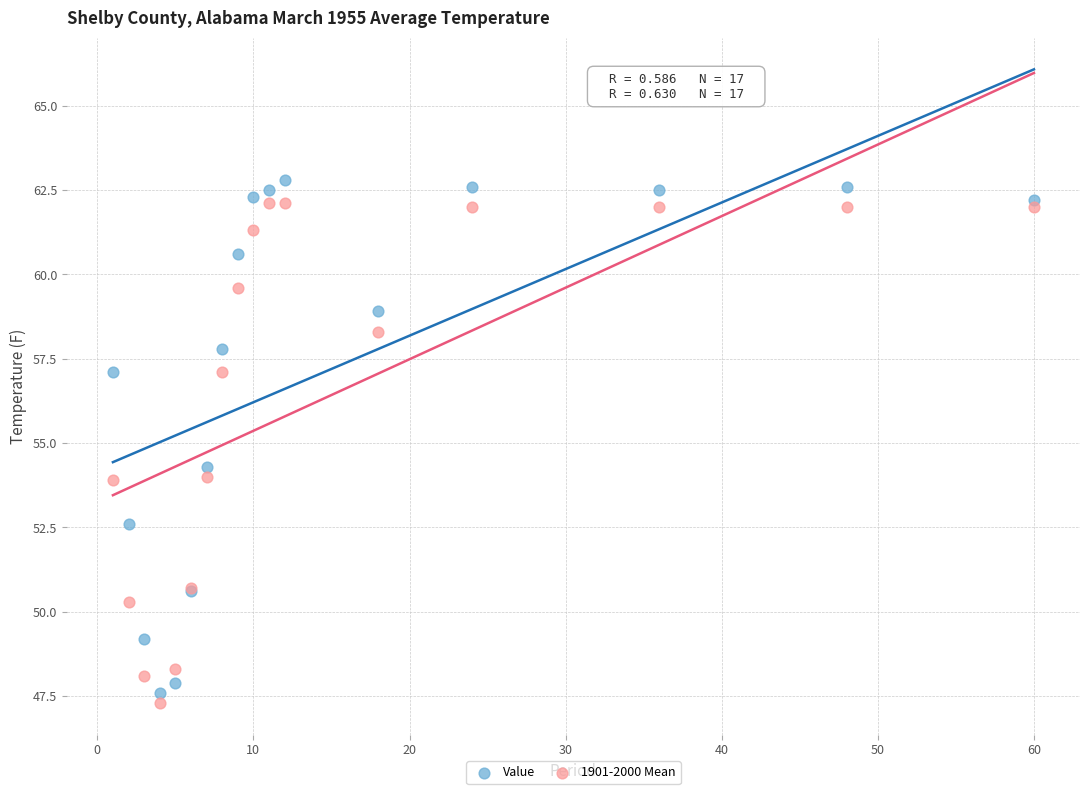

What is the X range (max minus min) for the scatter plot?

59.0